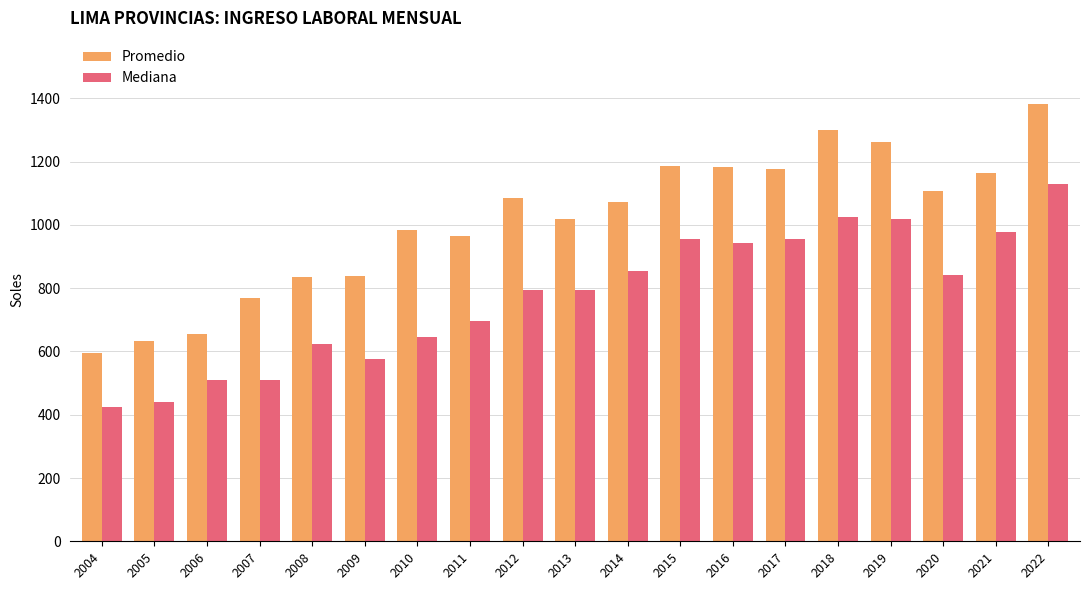

Which series has the largest total across all categories?

Promedio